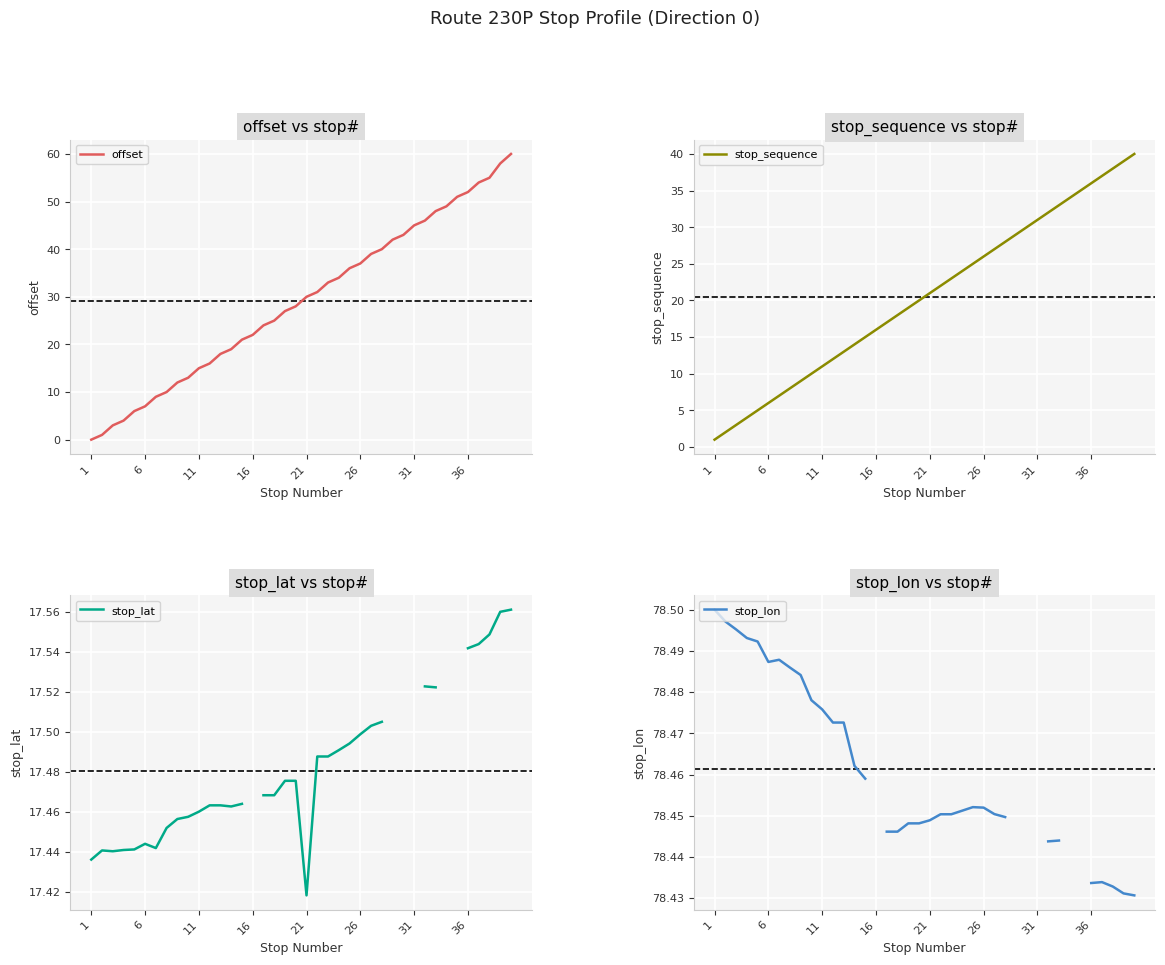

How many lines are shown in the chart?

4